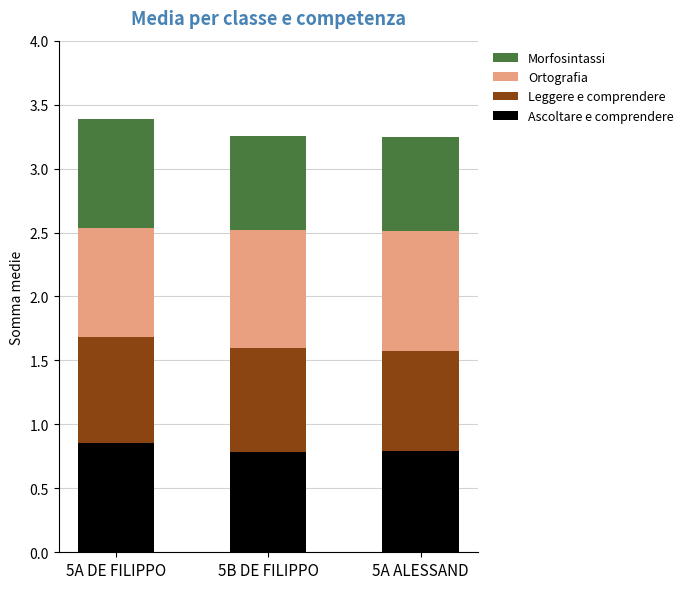

What is the total value across all series at 5A DE FILIPPO?

3.4